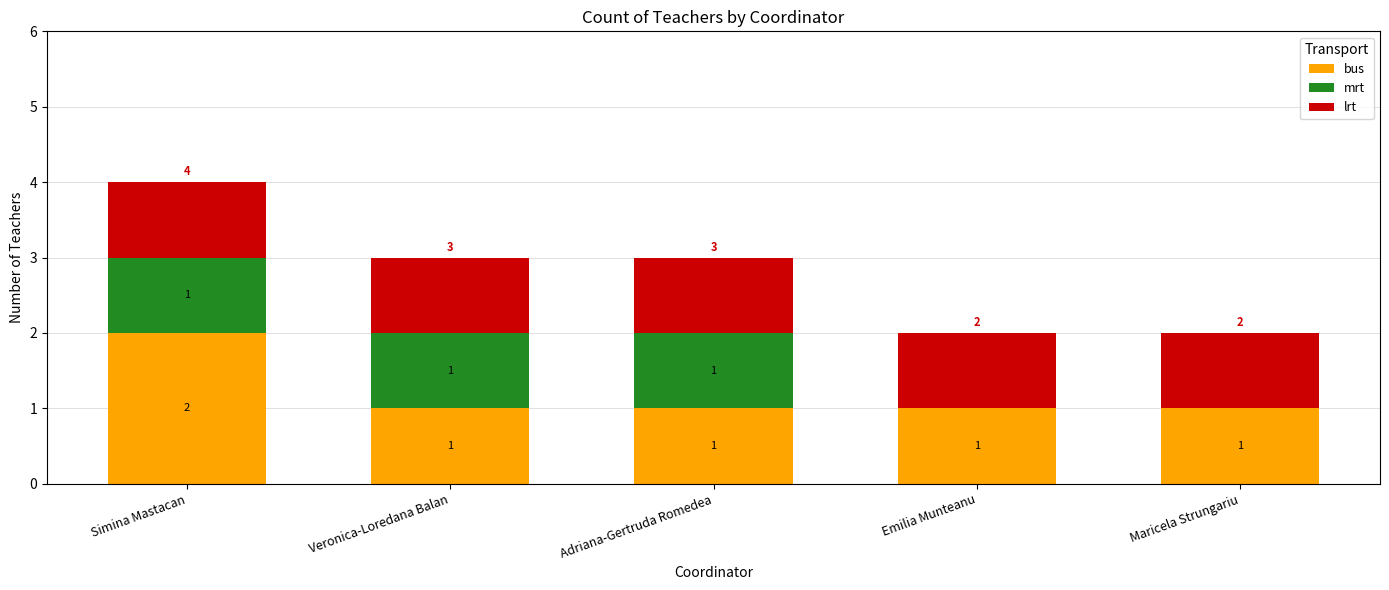

Is it true that bus equals 1 at Veronica-Loredana Balan?

True